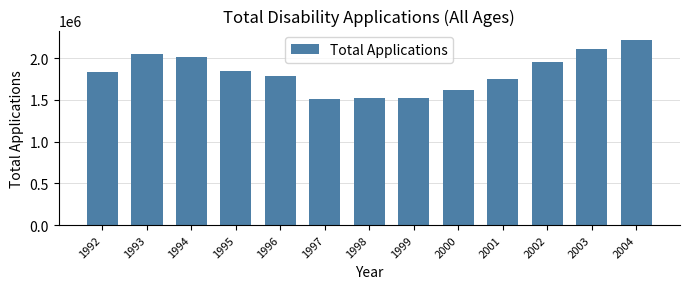

What is the change in value from 1993 to 2003?

+64130